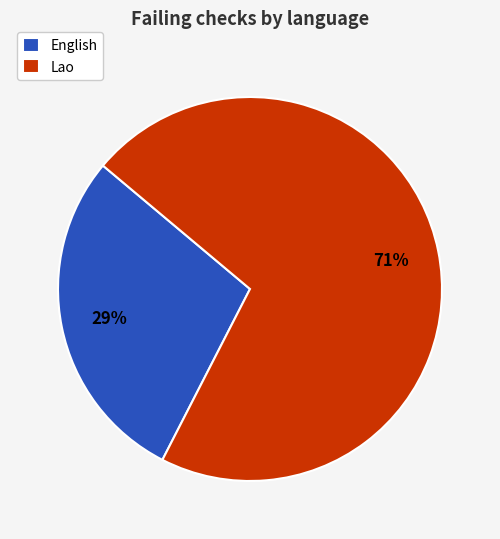

Which slice is the smallest?

English